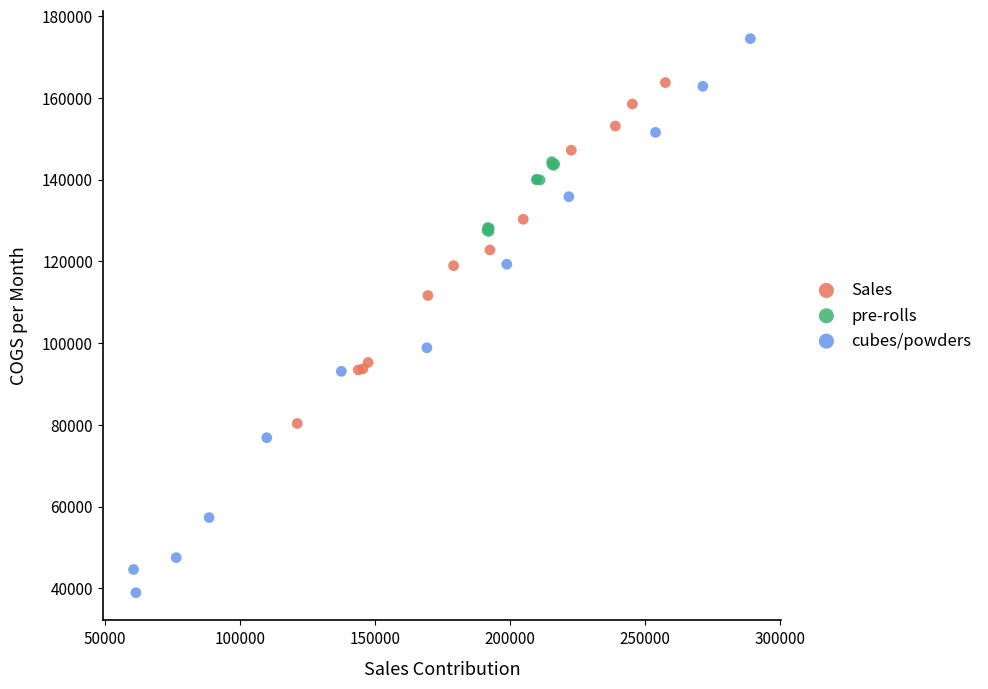

Which series contains the highest Y value?

cubes/powders